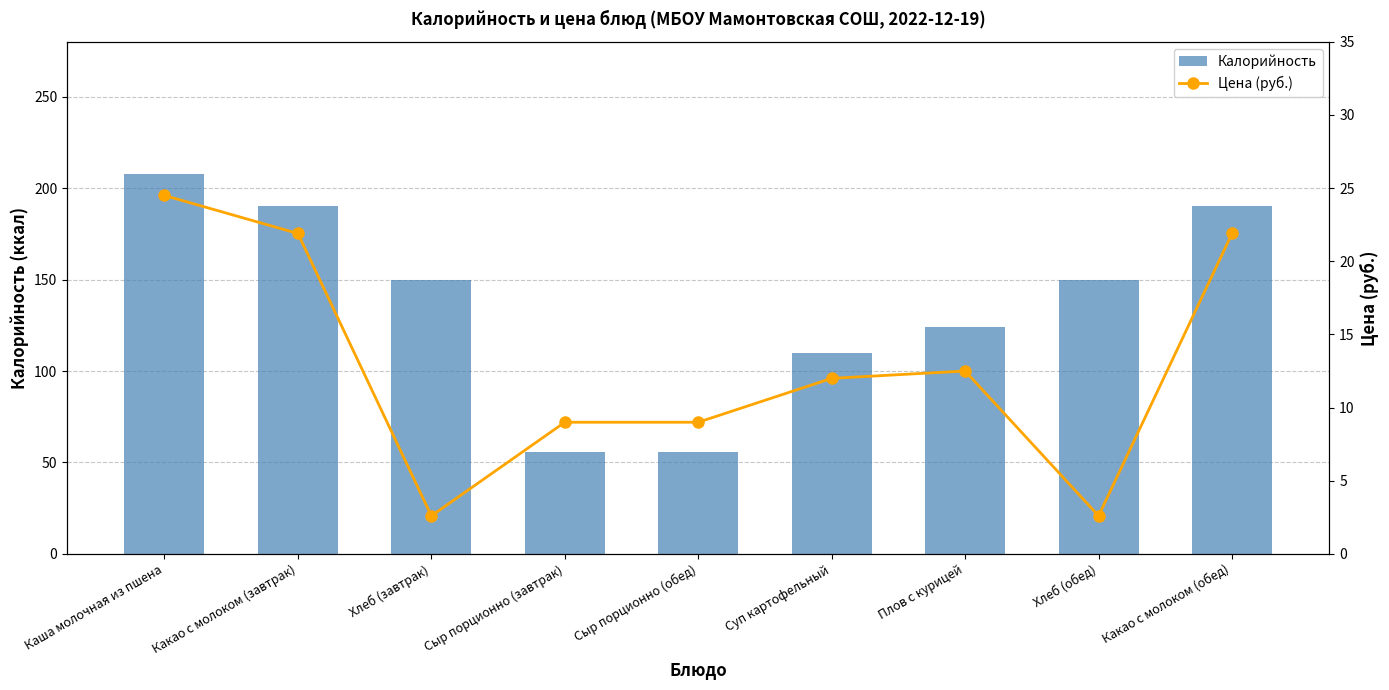

Reading right to left, what are all the values shown in this chart?

Калорийность: 190.0	150.0	124.0	110.0	56.0	56.0	150.0	190.0	208.0
Цена (руб.): 21.9	2.6	12.5	12.0	9.0	9.0	2.6	21.9	24.5